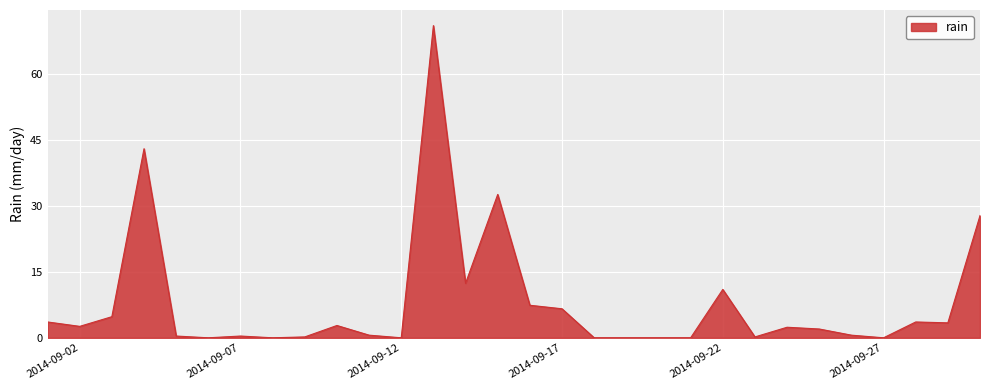

What is the difference between the maximum and minimum values?

71.0